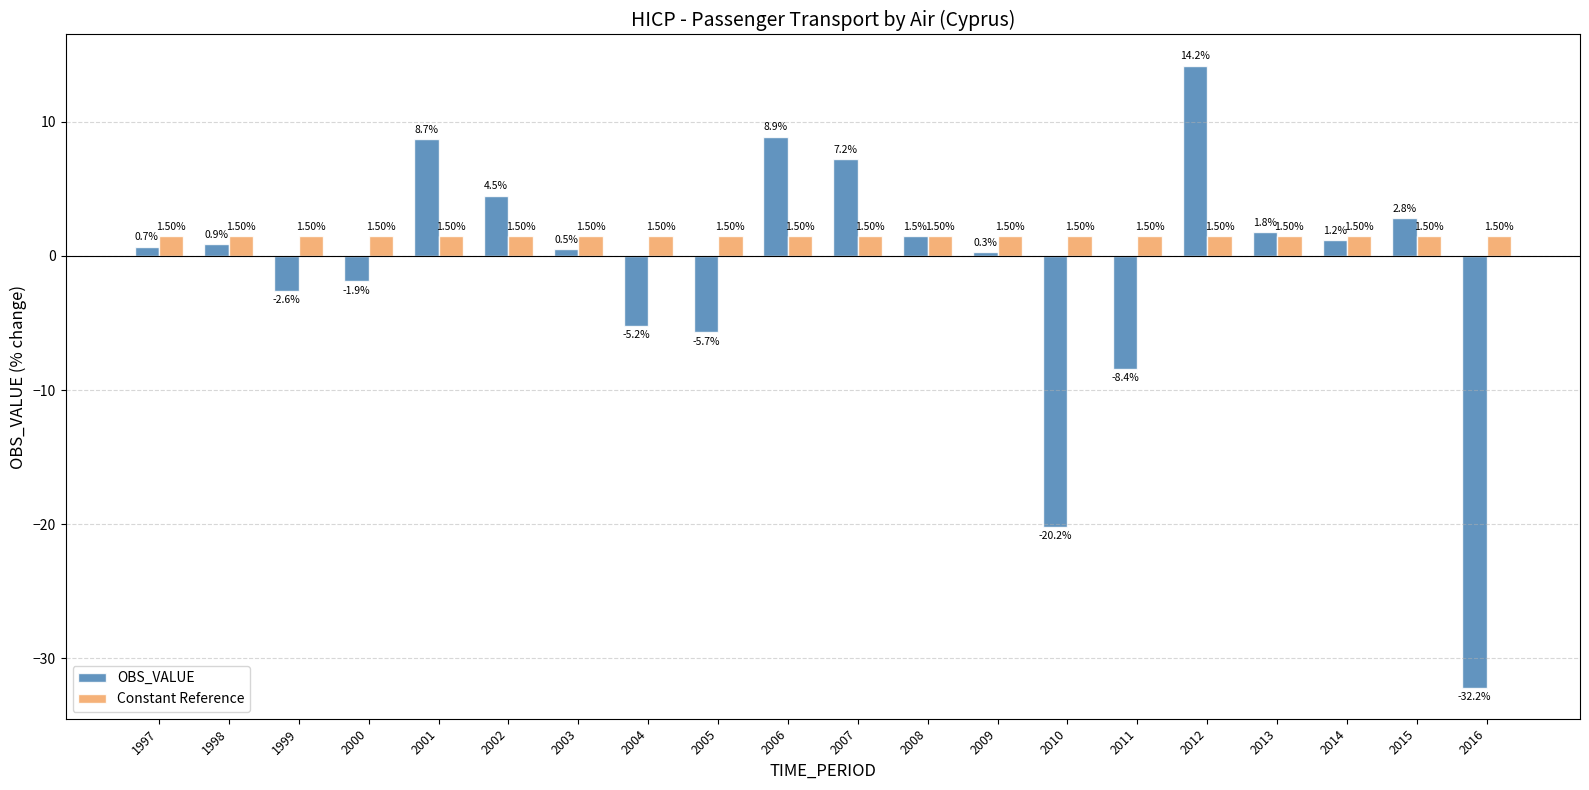

Which series has the largest total across all categories?

Constant Reference